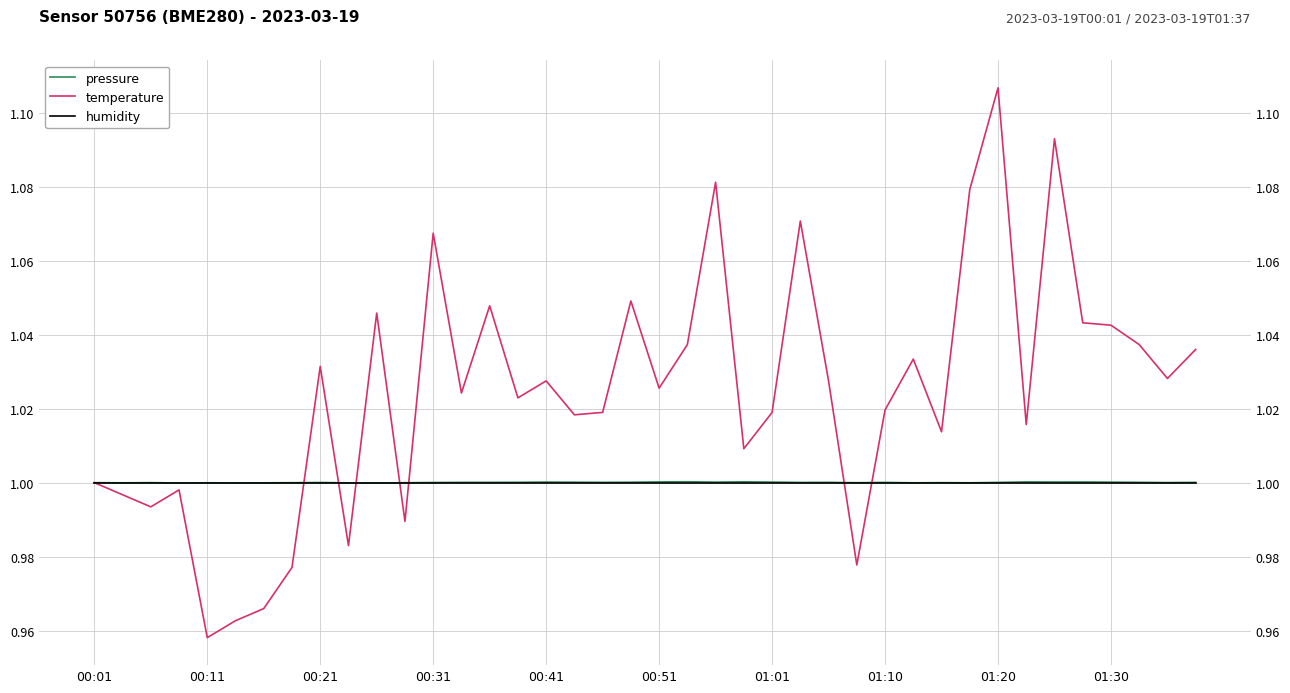

What is the value of the humidity point at the 14th from the left?

1.0